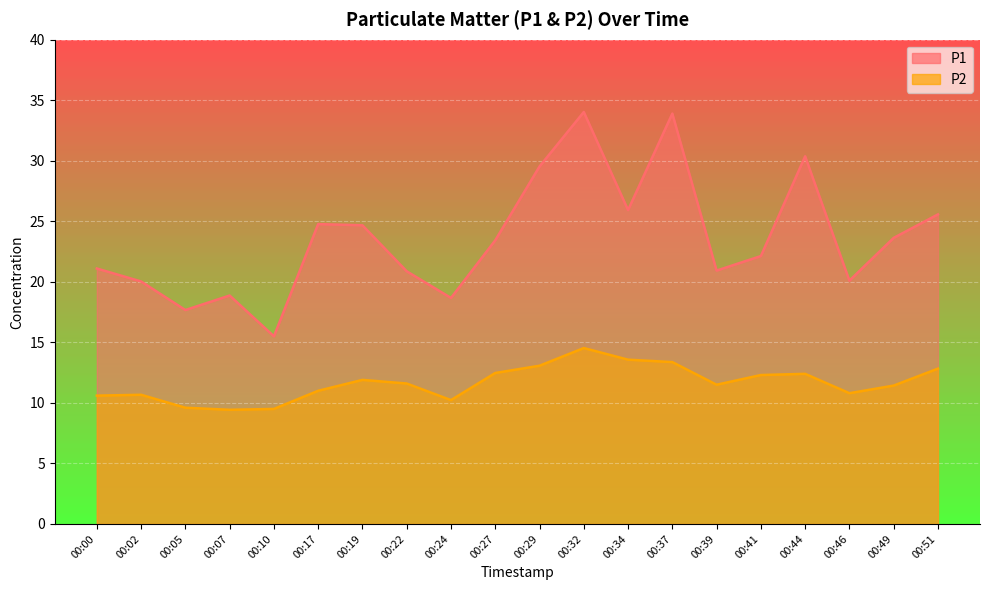

Rank the series at 00:00 from highest to lowest value.

P1, P2